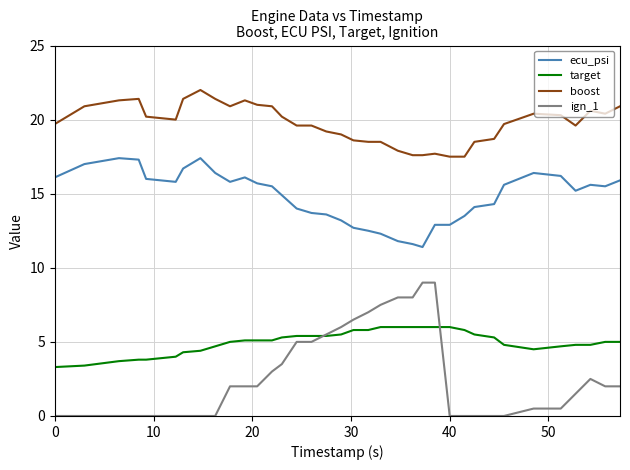

Which series has the largest range (max minus min)?

ign_1